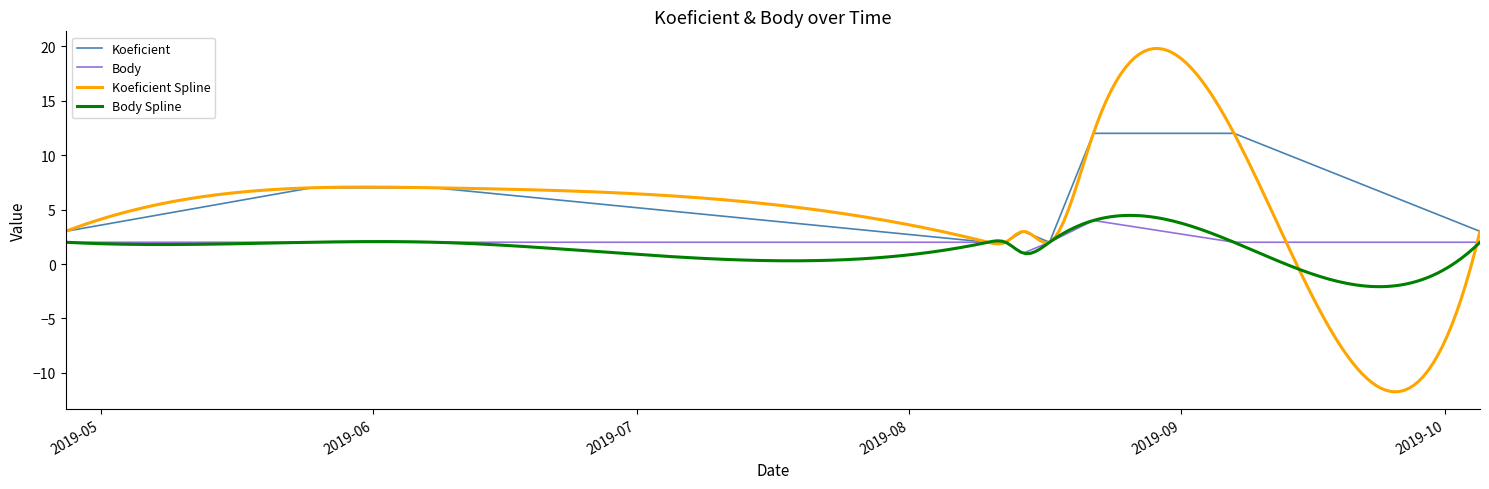

True or false: Body and Koeficient intersect in this chart.

False